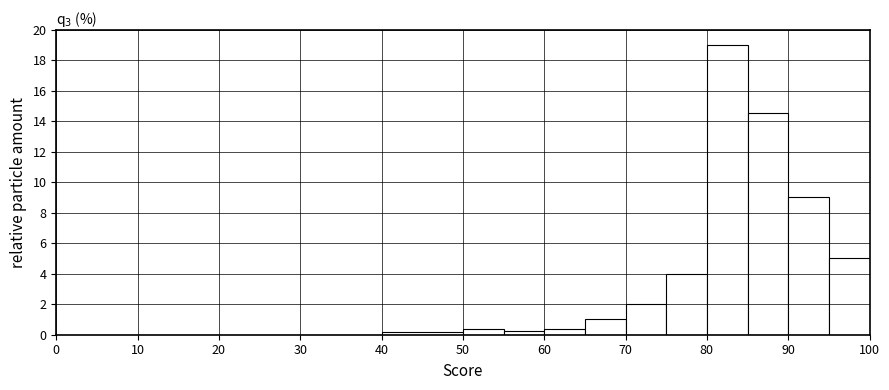

Reading left to right, list every bar in this chart as the range it spans on the x-axis followed by its height. The values are not printed on the chart, so give them approximately, as read against the axis.

0 to 10: 0
10 to 20: 0
20 to 30: 0
30 to 40: 0
40 to 50: 0.2
50 to 55: 0.4
55 to 60: 0.2
60 to 65: 0.4
65 to 70: 1.0
70 to 75: 2.0
75 to 80: 4.0
80 to 85: 19.0
85 to 90: 14.6
90 to 95: 9.0
95 to 100: 5.0